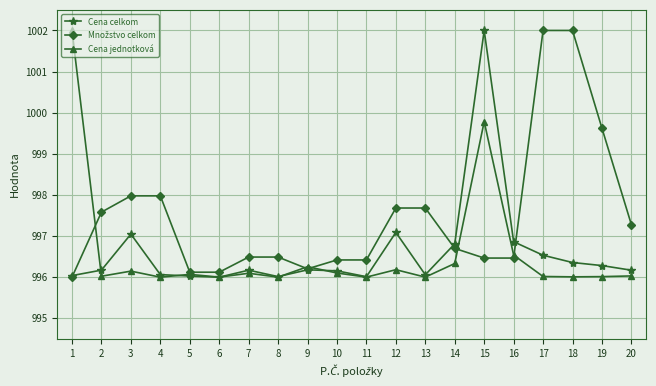

What is the spread (max minus min) of values at 3?

1.8